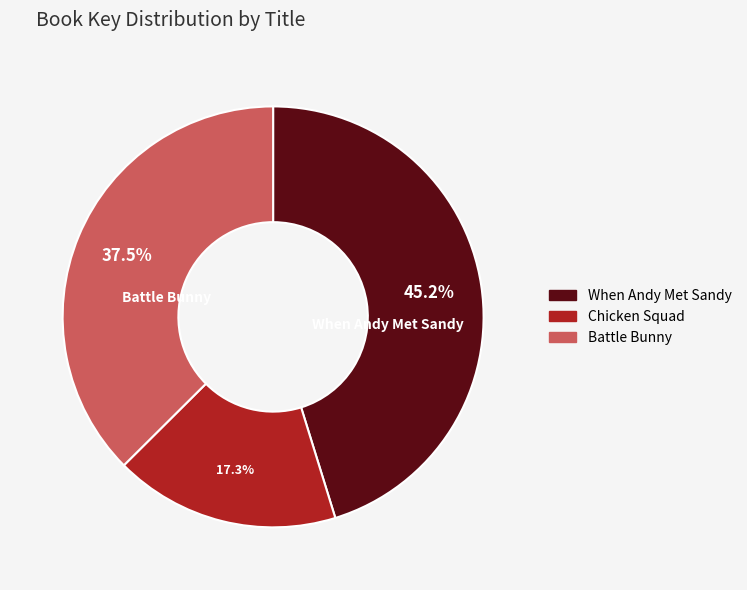

To the nearest percent, what percentage of the pie is When Andy Met Sandy?

45%